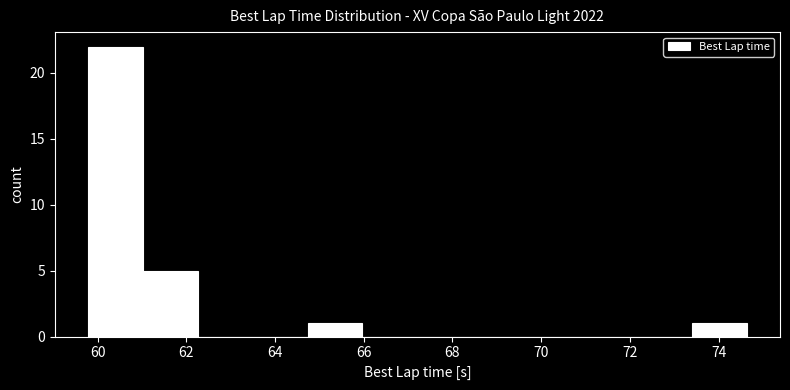

What is the height of the bar covering 59.8 to 61.0 on the x-axis? Neither the bar edges nor the heights are printed on the chart, so give them approximately, as read against the axes.

22